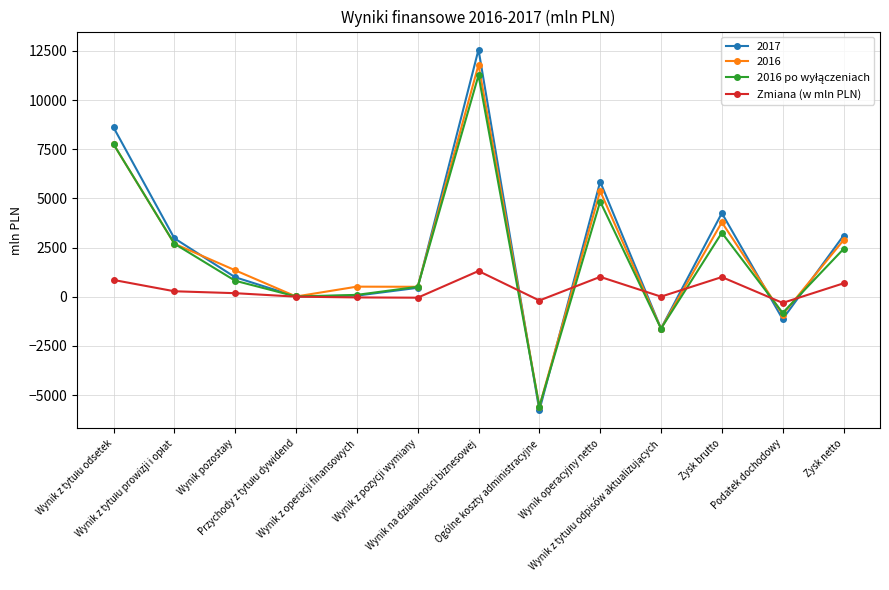

True or false: 2017 has more than 1 points higher than both neighbors.

True